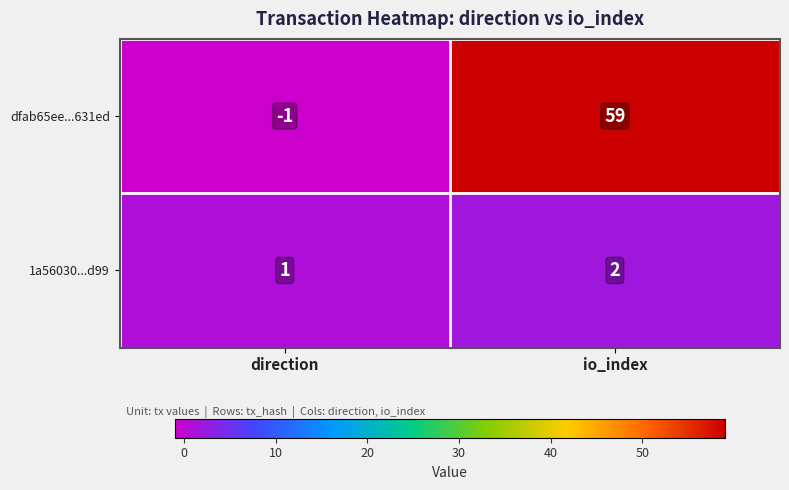

What is the maximum value shown in the chart?

59